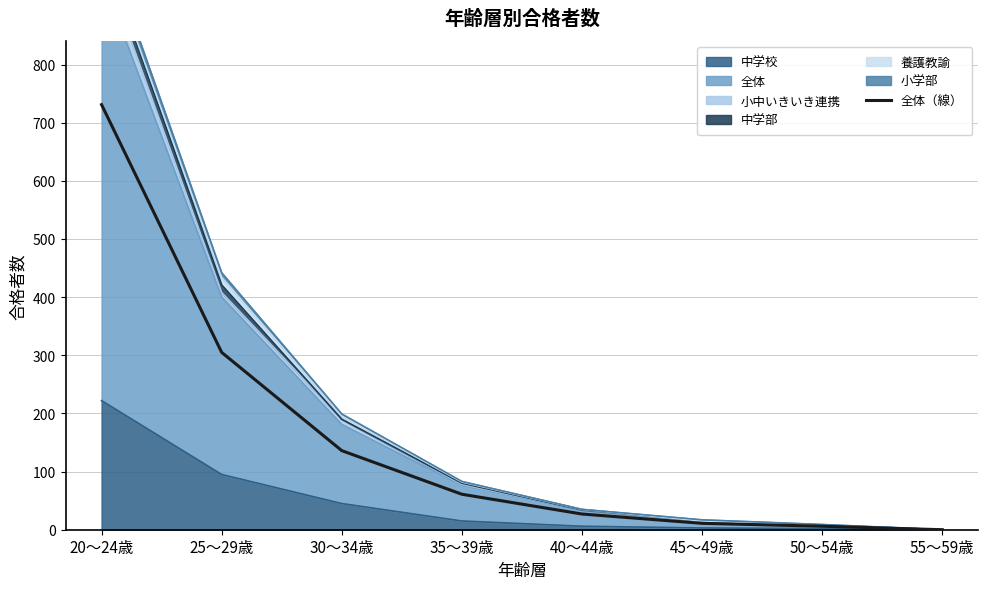

What is the label of the 4th point from the left?

35～39歳